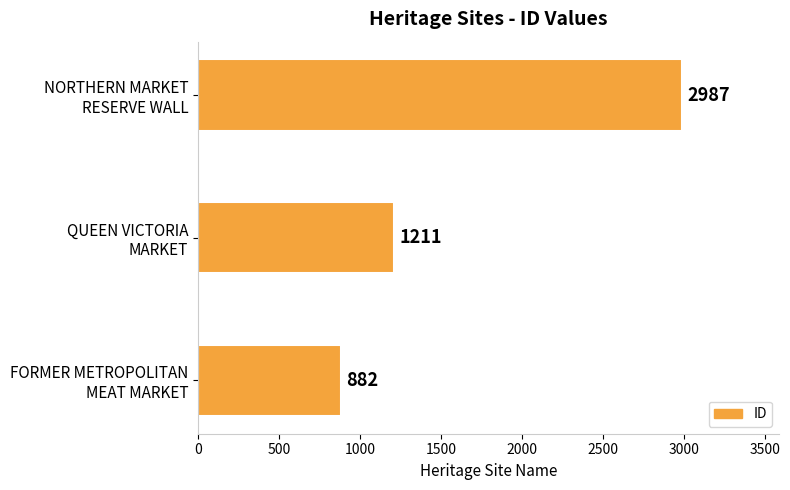

How many values are between 882 and 2987?

3